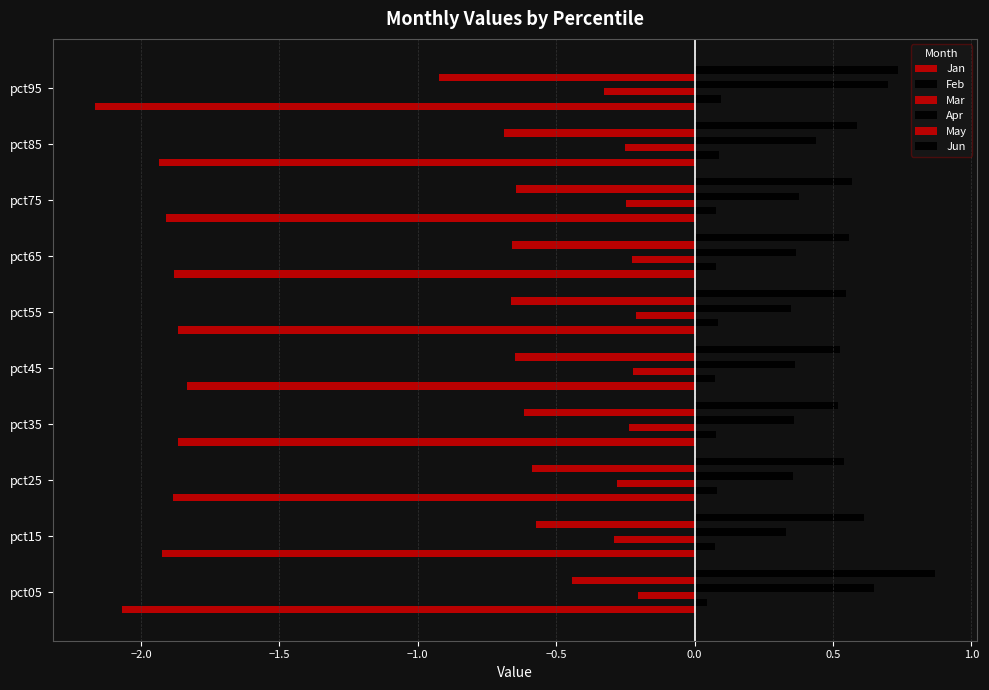

How many data points does each series have?

10